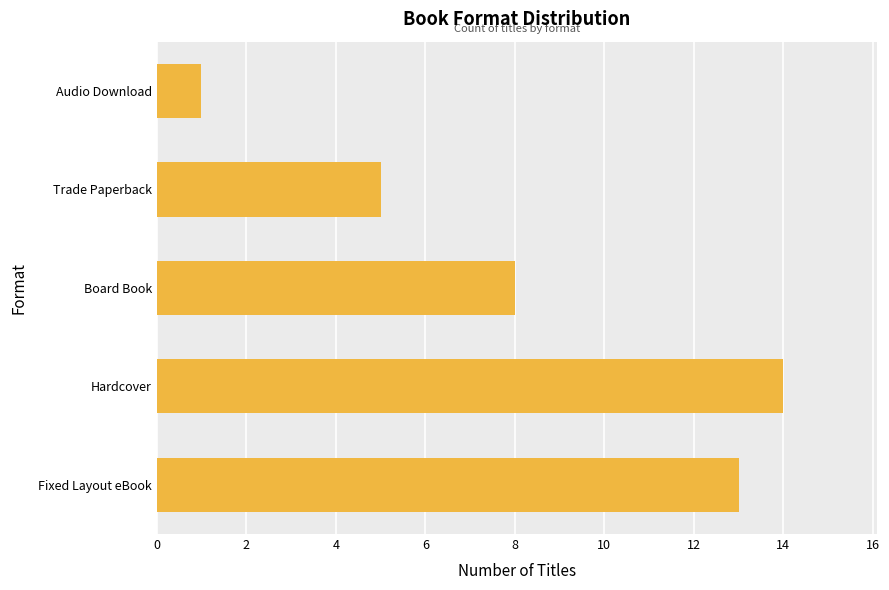

Reading bottom to top, what are all the values shown in this chart?

Fixed Layout eBook=13	Hardcover=14	Board Book=8	Trade Paperback=5	Audio Download=1